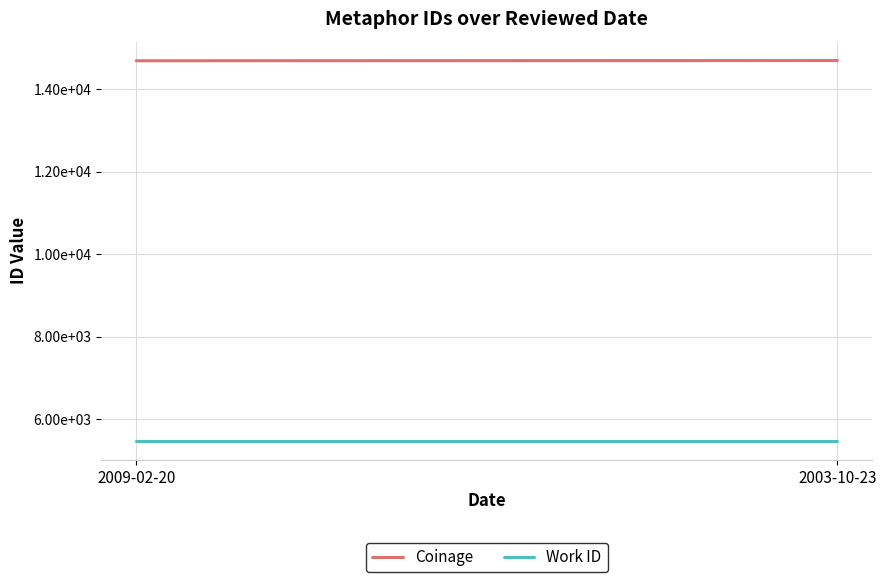

Is the value of Work ID at 2009-02-20 greater than the value of Coinage at 2009-02-20?

No